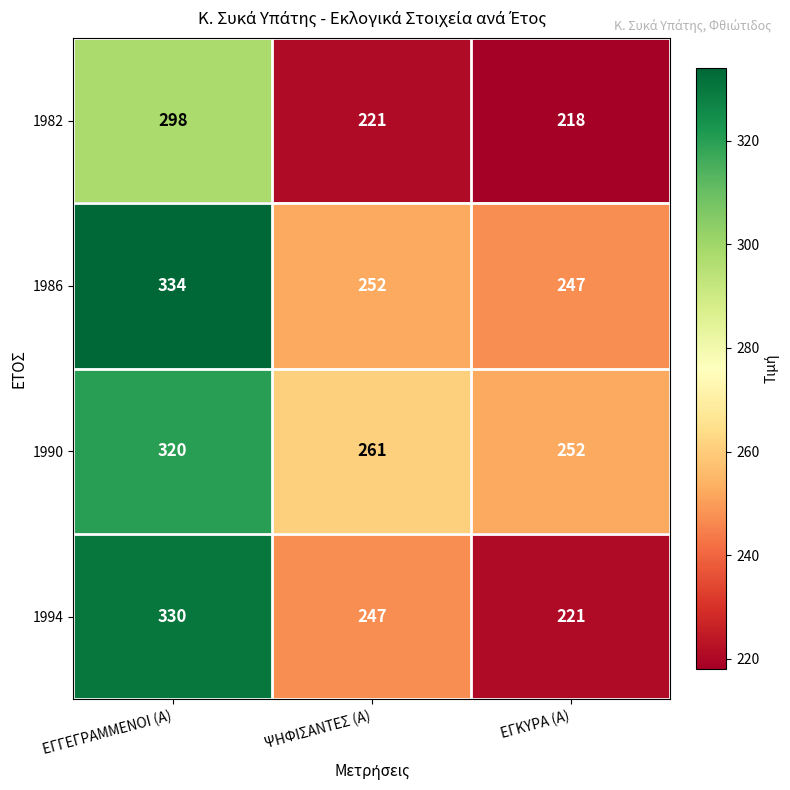

Between ΕΓΓΕΓΡΑΜΜΕΝΟΙ (Α) and ΕΓΚΥΡΑ (Α), which series saw the biggest shift?

1994